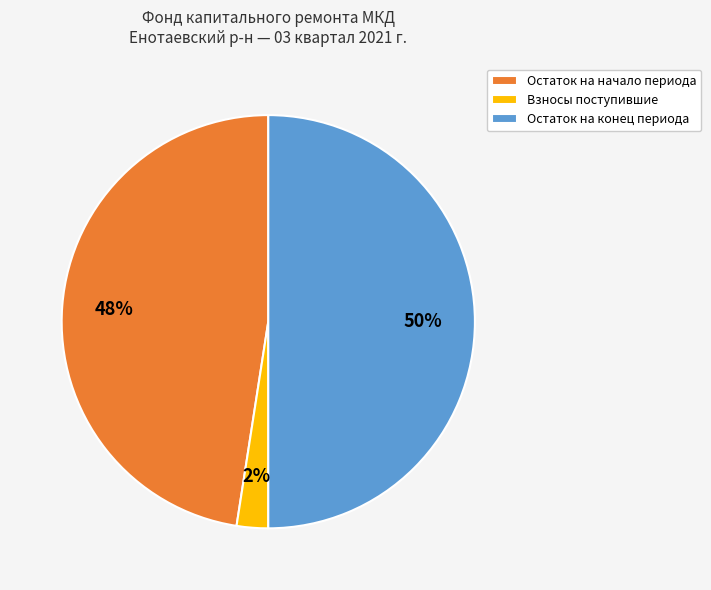

The Остаток на конец периода slice represents 50% of the pie. True or false?

True